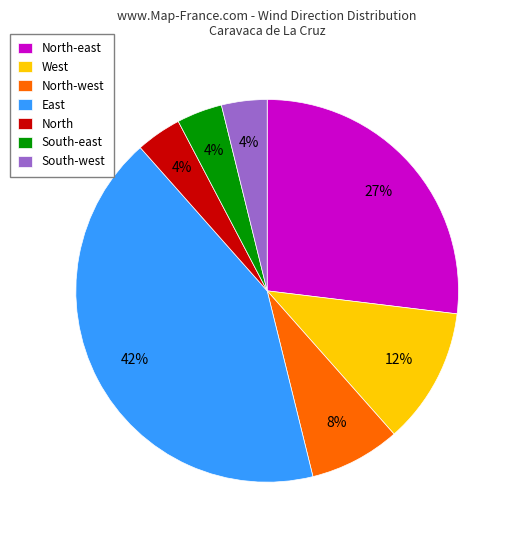

The East slice represents 42% of the pie. True or false?

True